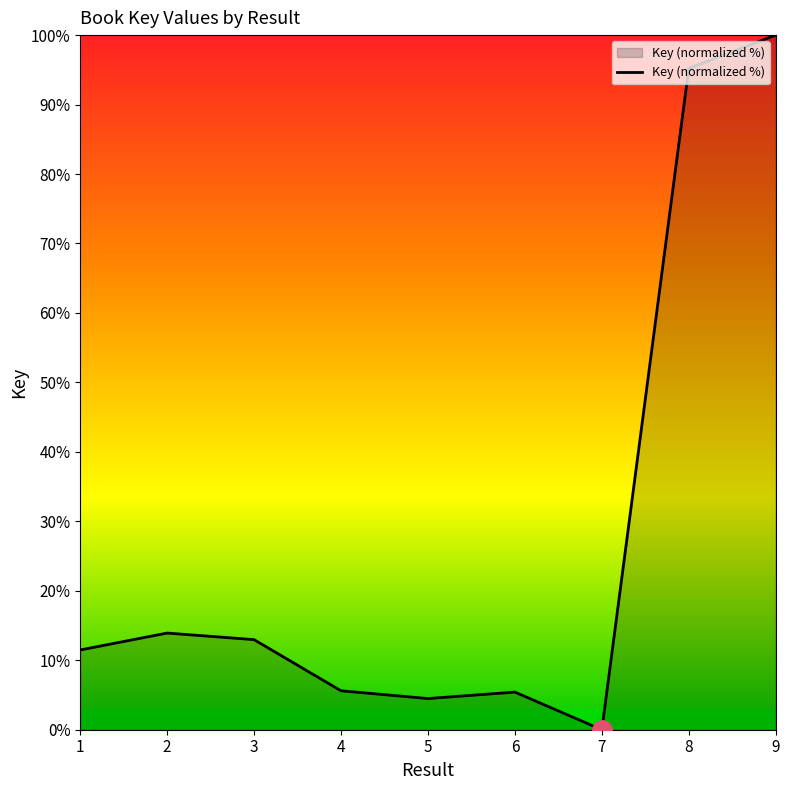

How many interior local peaks (higher than both neighbors) does the data have?

2